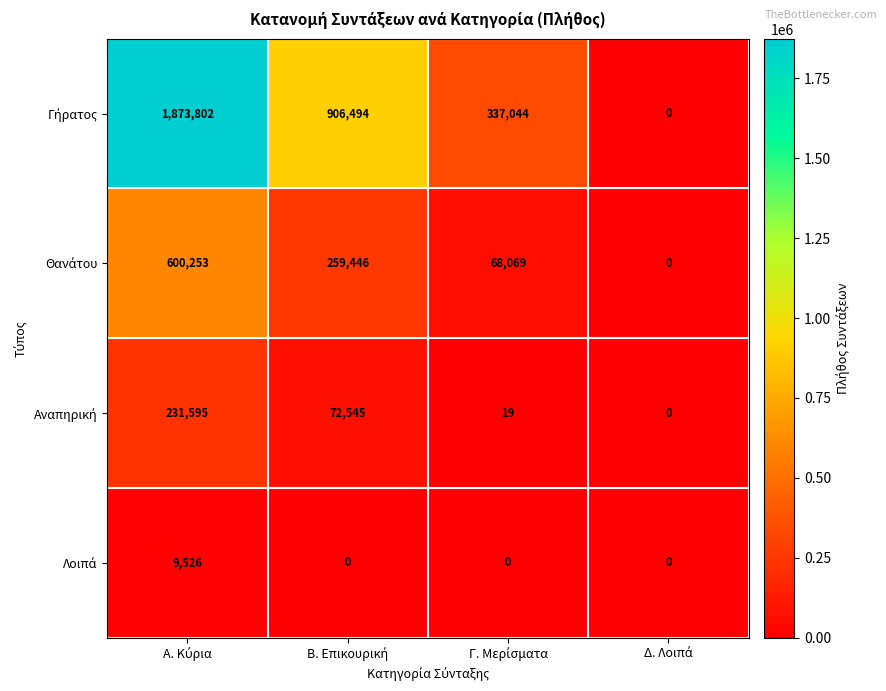

Count the number of categories in the chart.

4